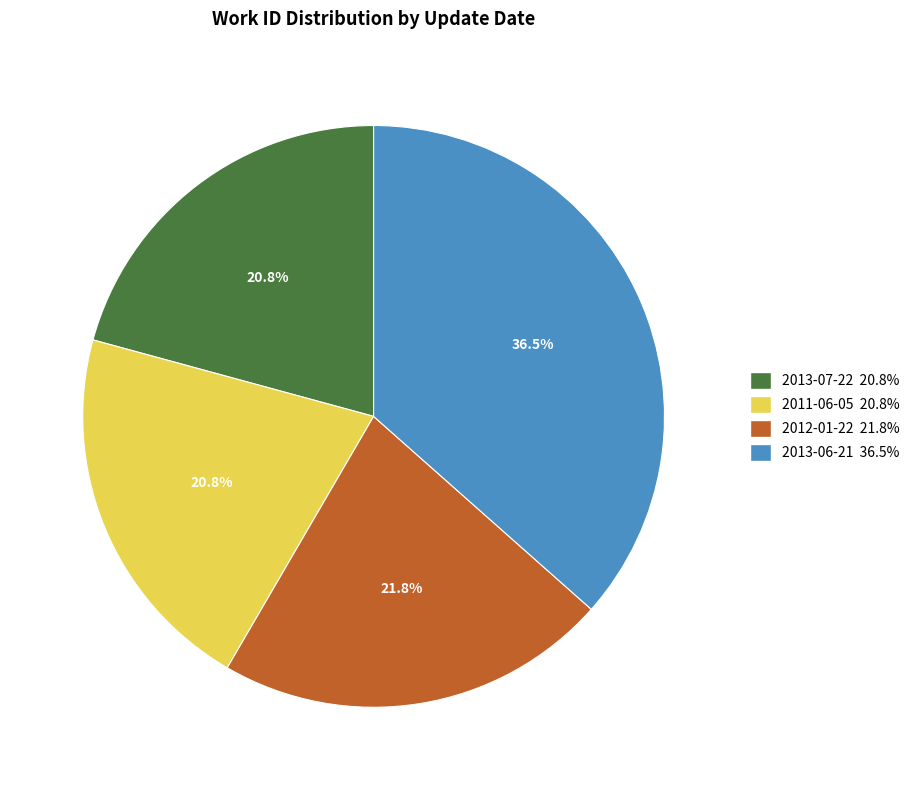

To the nearest percent, what is the average slice percentage?

25%